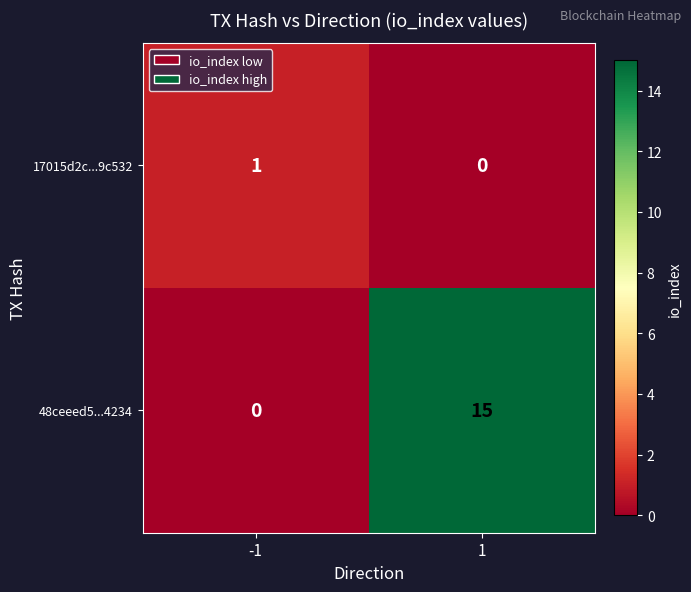

List the labels in order of 48ceeed5...4234 value, largest first.

1, -1